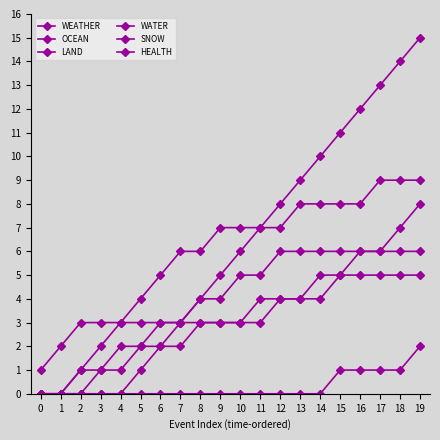

What is the sum of all WATER values?

120